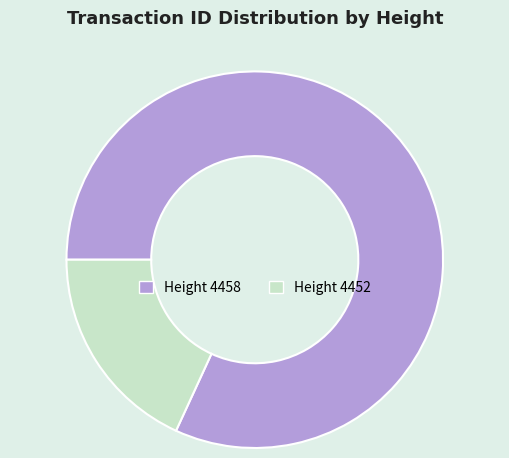

Is there any slice that represents more than half of the pie?

Yes